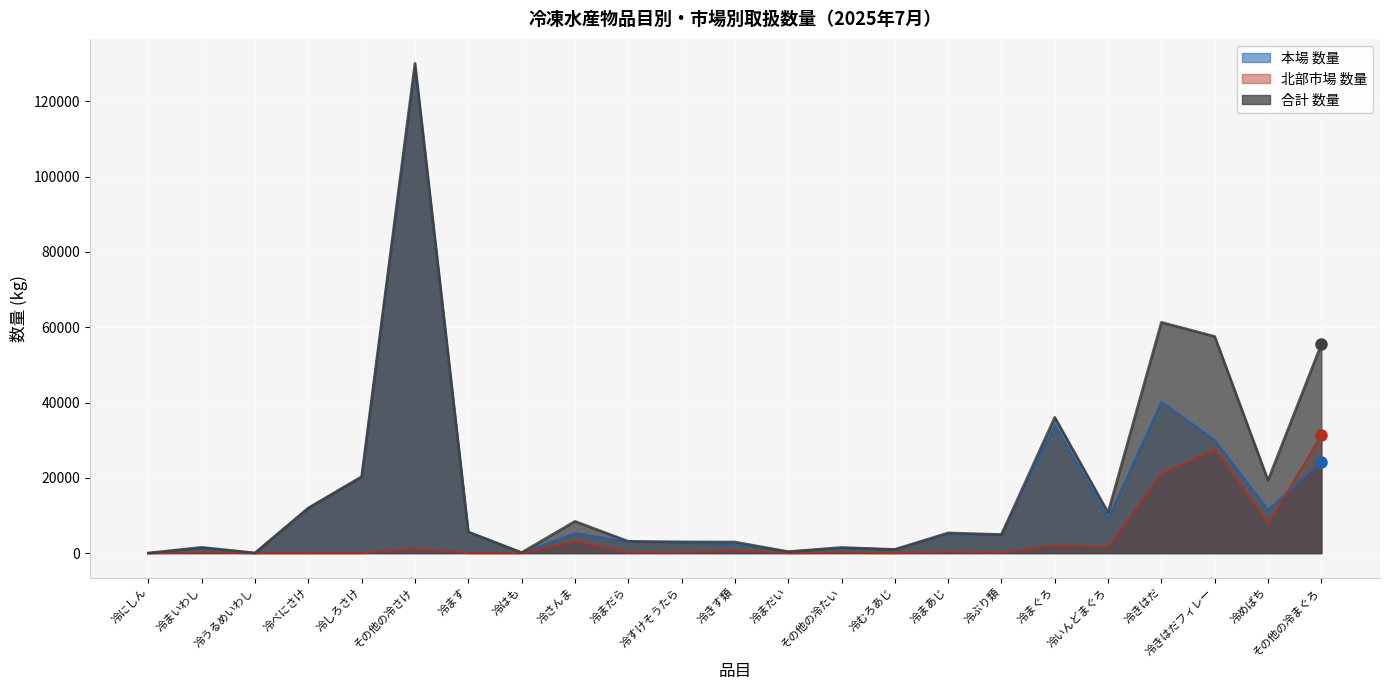

At which label does 合計 数量 reach its peak?

その他の冷さけ